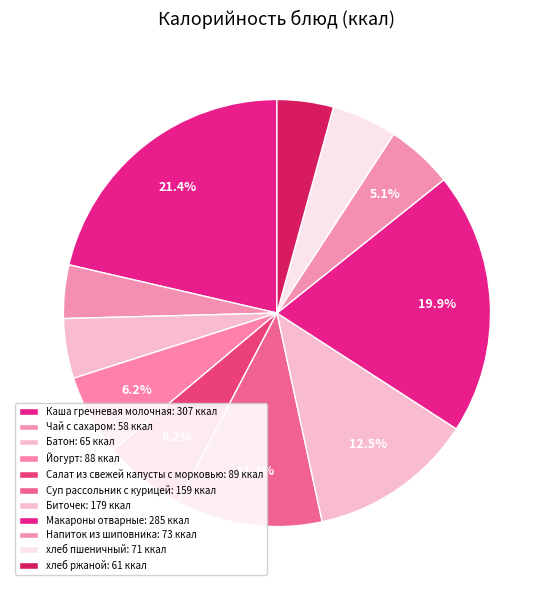

How many segments does this pie chart have?

11